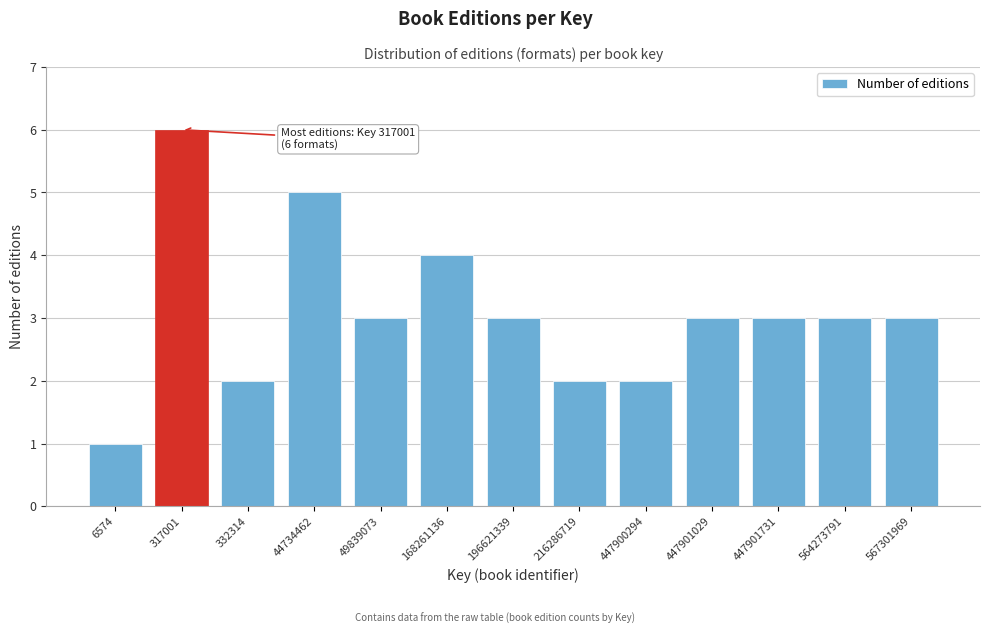

Reading left to right, what are all the values shown in this chart?

1	6	2	5	3	4	3	2	2	3	3	3	3